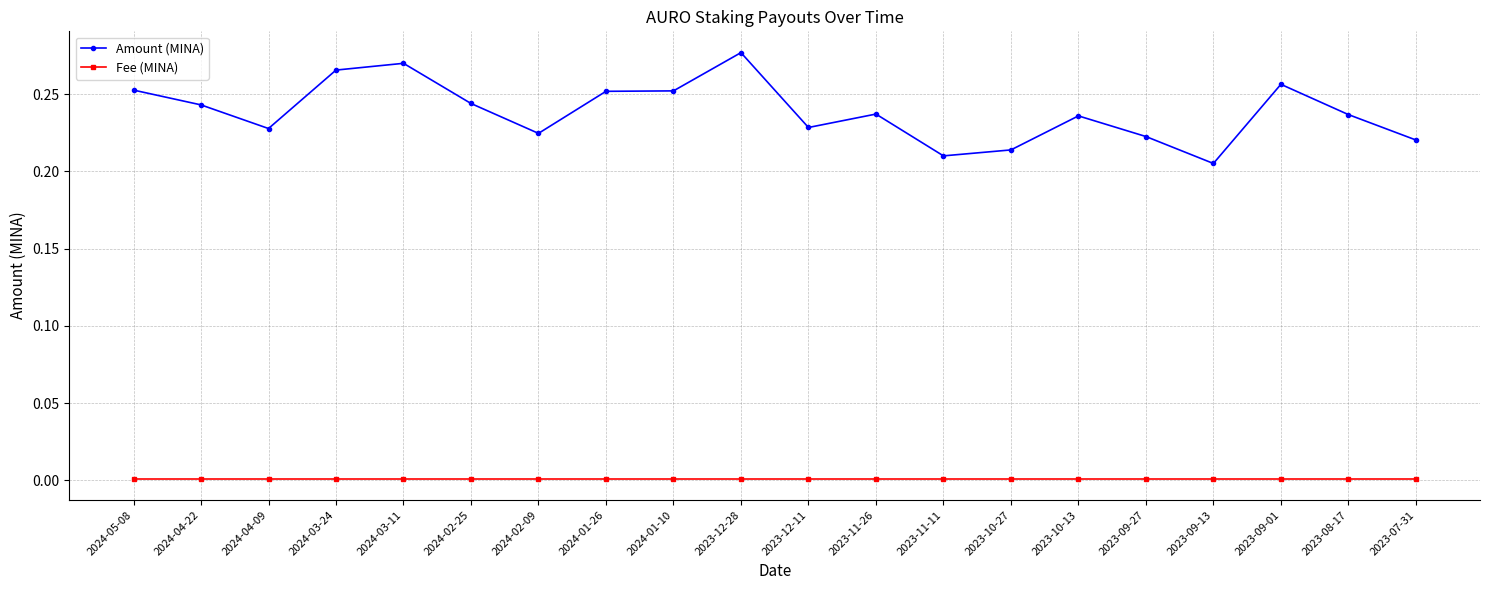

List the series in order of their peak value, highest first.

Amount (MINA), Fee (MINA)